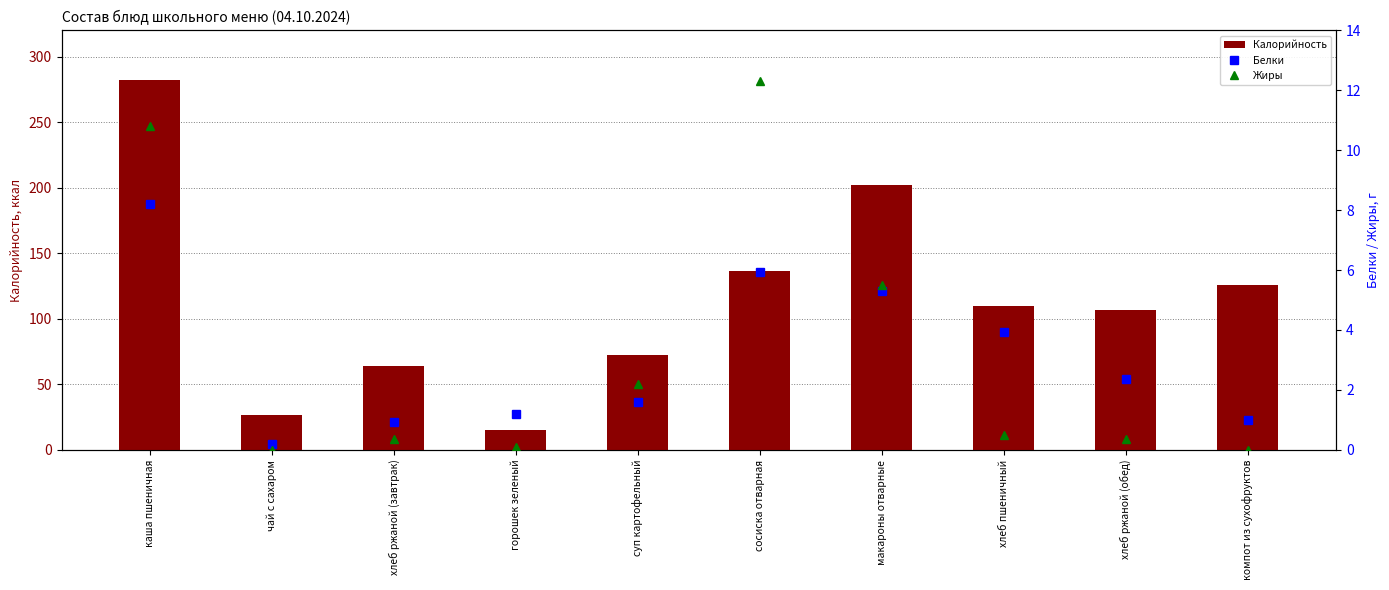

List the series in order of their peak value, lowest first.

Белки, Жиры, Калорийность